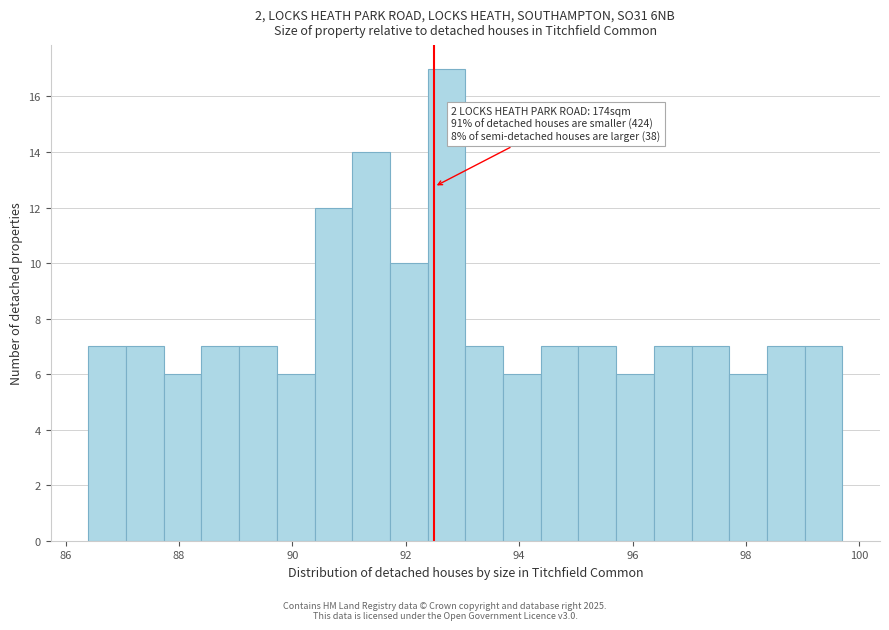

Read against the x-axis, roughly where is the centre of the tallest bar?

92.8